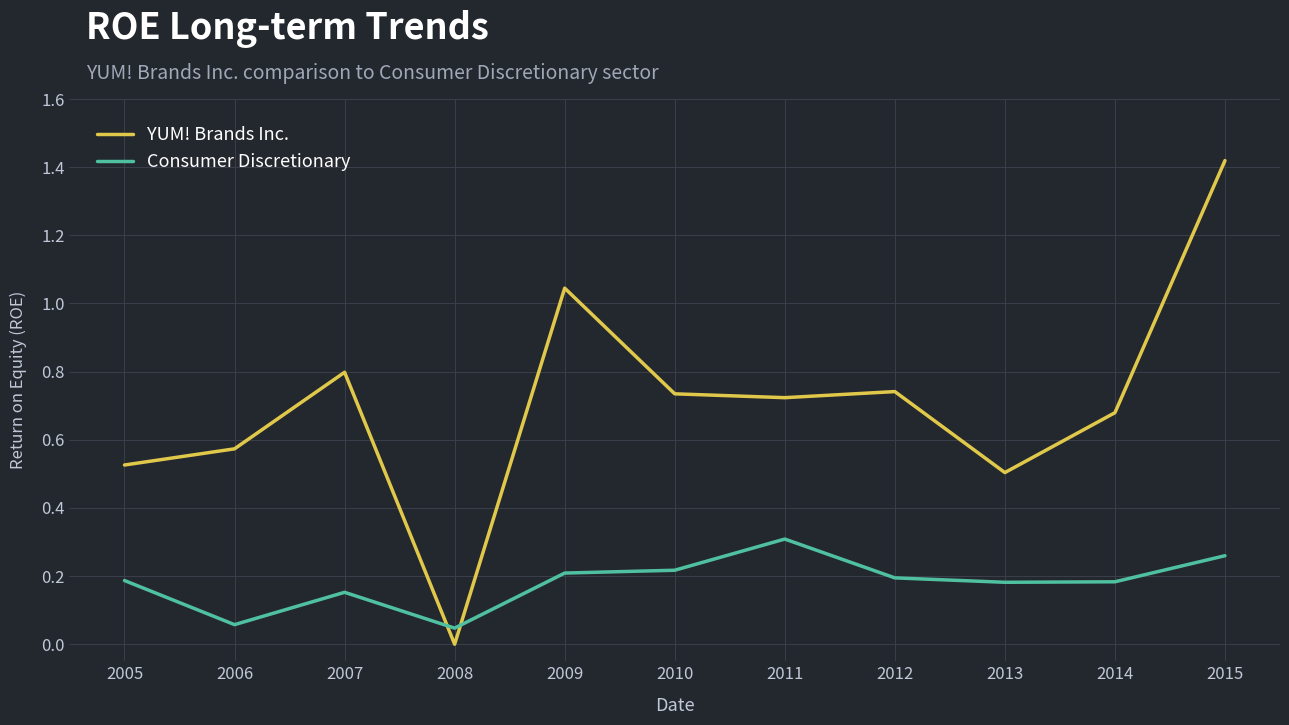

How many times do Consumer Discretionary and YUM! Brands Inc. cross each other?

2